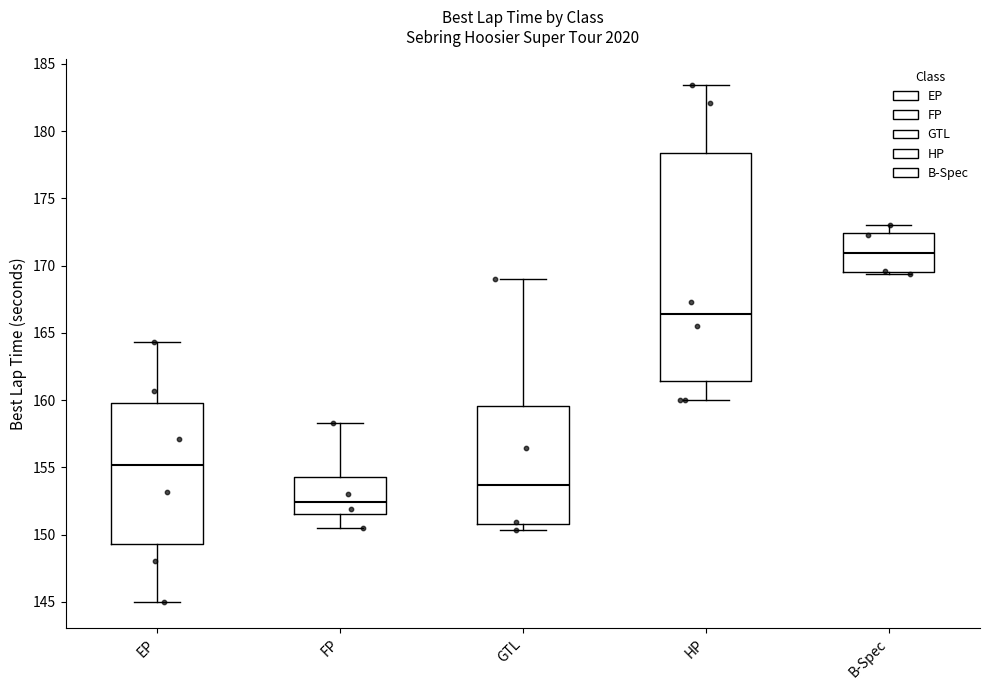

Comparing the boxes themselves (not the whiskers), which one is the tallest?

HP